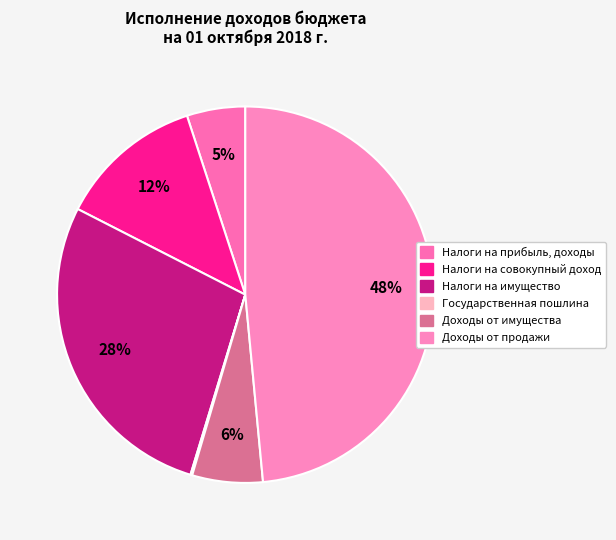

What percentage is NOT represented by Налоги на совокупный доход?

87.5%